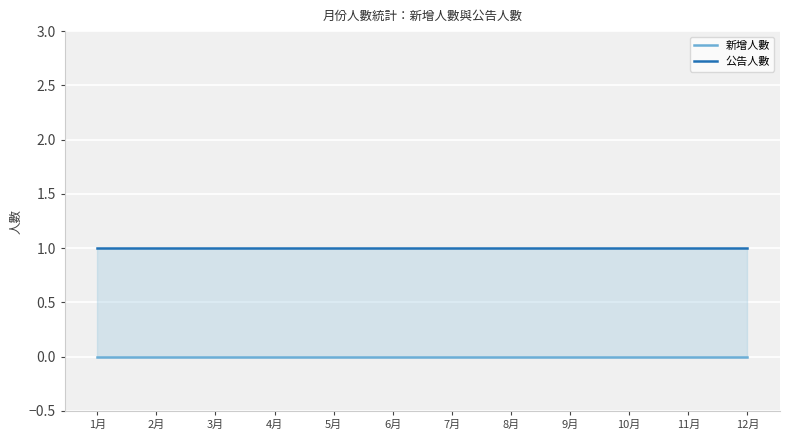

How many categories are shown in the chart?

12